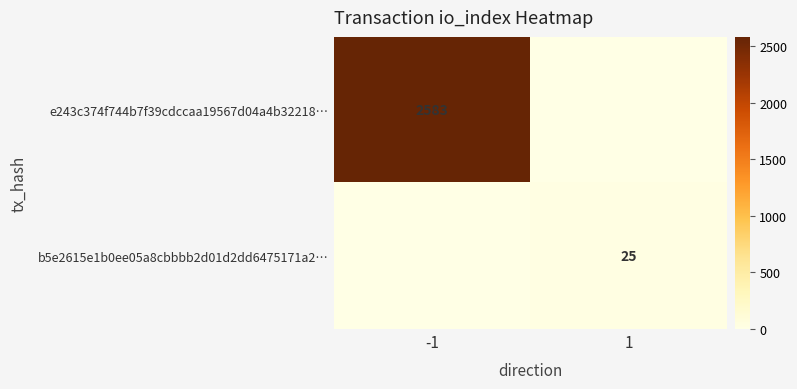

The value of b5e2615e1b0ee05a8cbbbb2d01d2dd6475171a2… at 1 is 25. True or false?

True